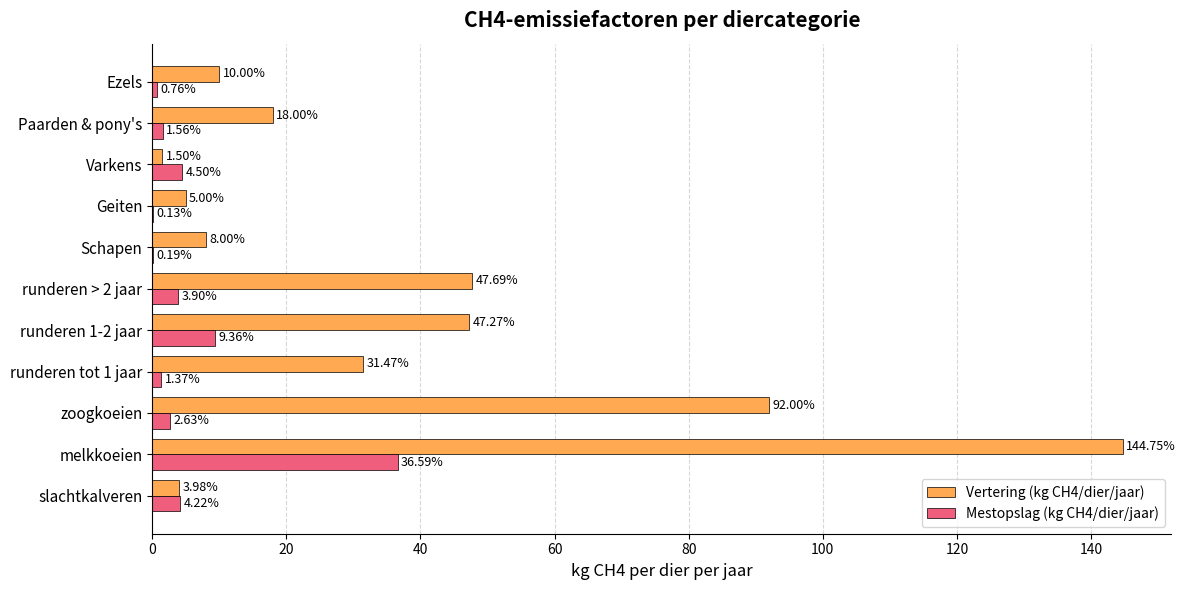

What is the sum of the Vertering (kg CH4/dier/jaar) values at runderen 1-2 jaar and Varkens?

48.8